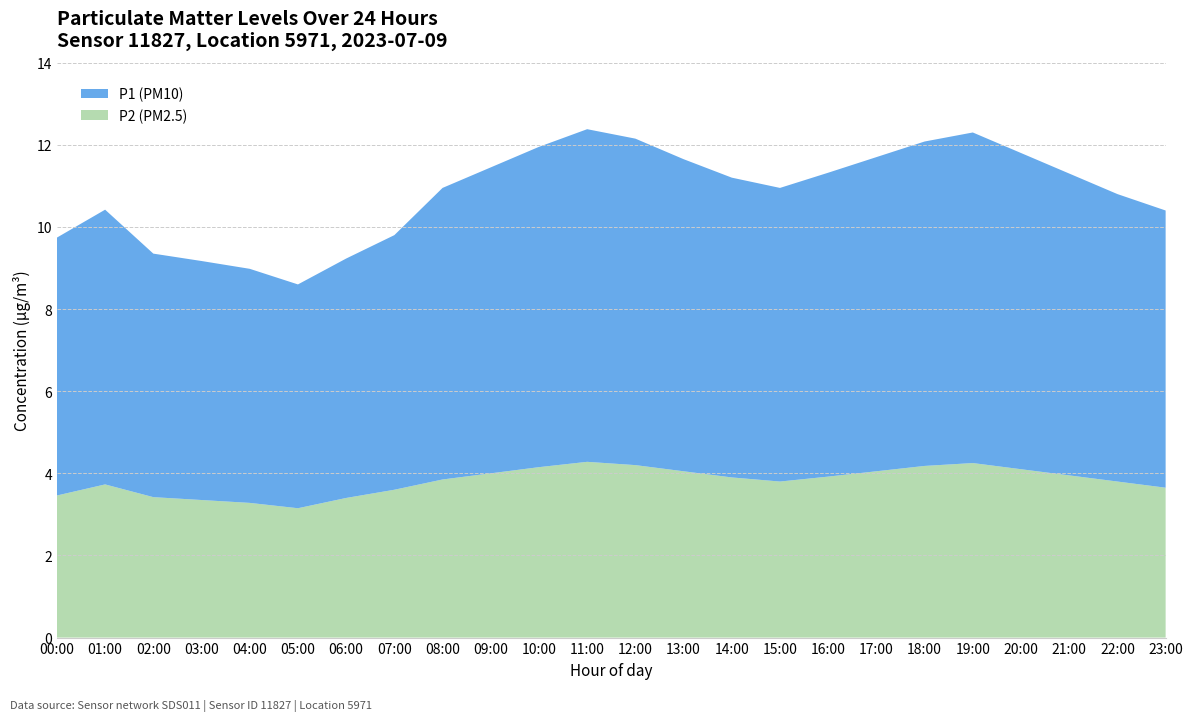

Reading left to right, extract all data points from this chart.

P1 (PM10): 00:00=6.5	01:00=6.8	02:00=5.9	03:00=5.8	04:00=5.7	05:00=5.5	06:00=5.8	07:00=6.2	08:00=7.1	09:00=7.5	10:00=7.8	11:00=8.1	12:00=8.0	13:00=7.6	14:00=7.3	15:00=7.2	16:00=7.4	17:00=7.7	18:00=7.9	19:00=8.1	20:00=7.7	21:00=7.3	22:00=7.0	23:00=6.8
P2 (PM2.5): 00:00=3.5	01:00=3.8	02:00=3.4	03:00=3.4	04:00=3.3	05:00=3.1	06:00=3.4	07:00=3.6	08:00=3.9	09:00=4.0	10:00=4.2	11:00=4.3	12:00=4.2	13:00=4.0	14:00=3.9	15:00=3.8	16:00=3.9	17:00=4.0	18:00=4.2	19:00=4.2	20:00=4.1	21:00=4.0	22:00=3.8	23:00=3.6